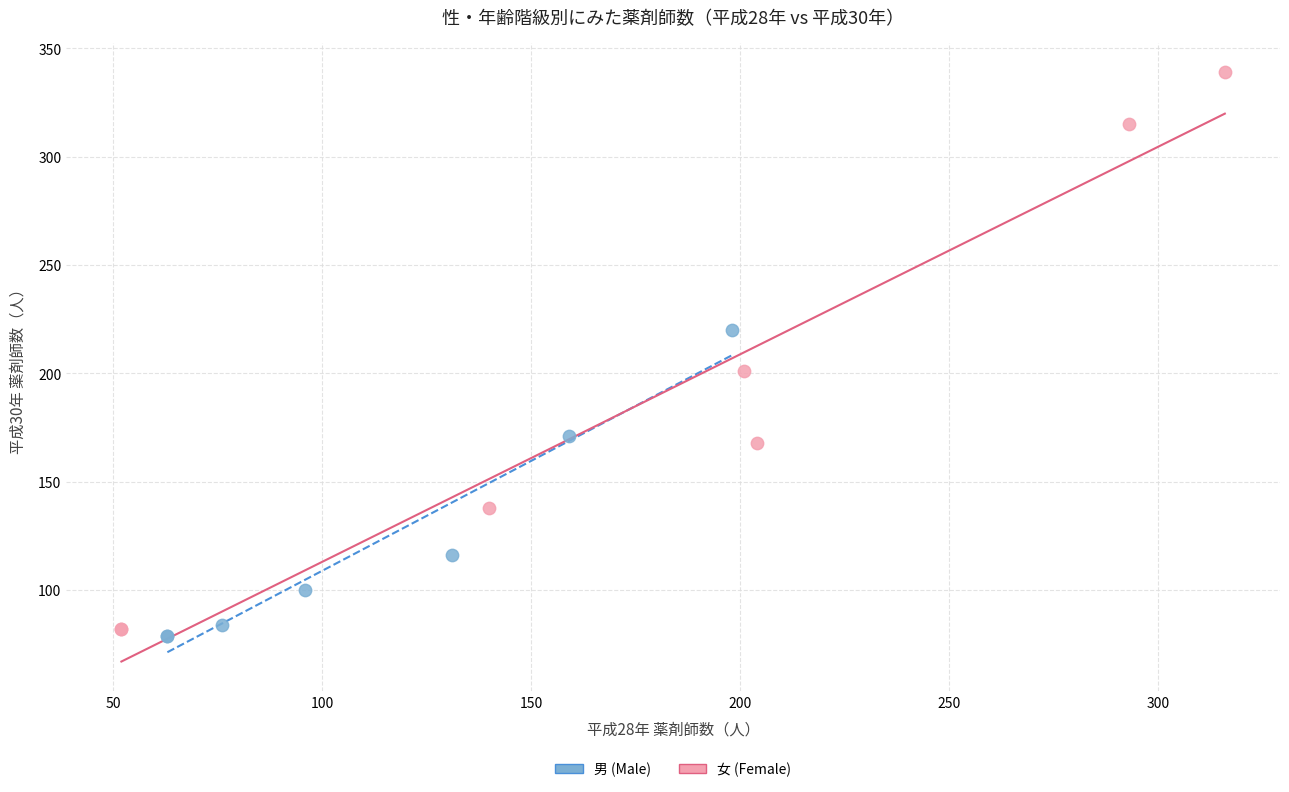

Which series reaches the maximum Y coordinate?

女 (Female)